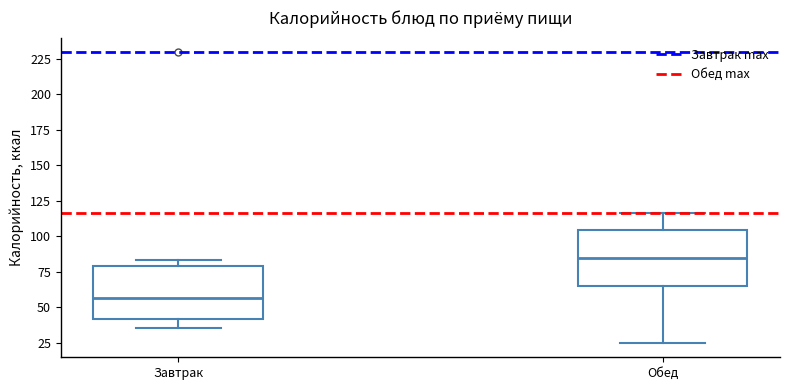

Reading left to right, transcribe this box plot: for each box, give where its median line is, the range the box spans, and where its two whiskers end, as read against the y-axis. The values are not printed on the chart, so give them approximately, as read against the axis.

Завтрак: median 55, box 40 to 80, whiskers 35 to 85
Обед: median 85, box 65 to 105, whiskers 25 to 115